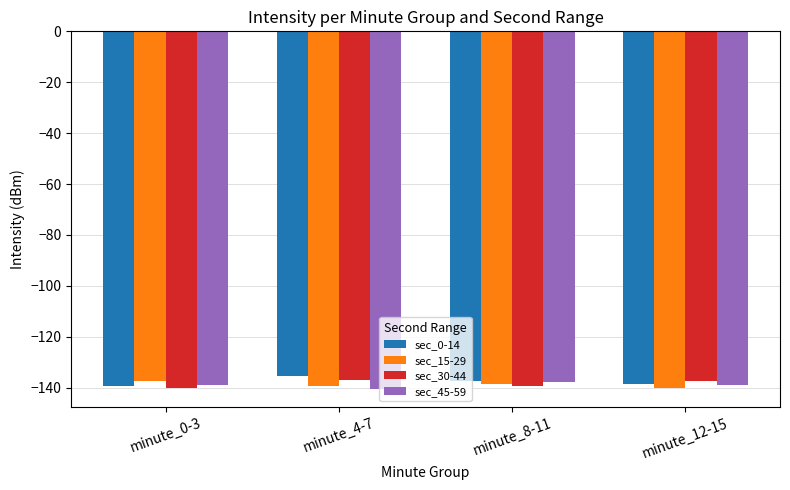

What is the label of the 3rd bar from the right?

minute_4-7